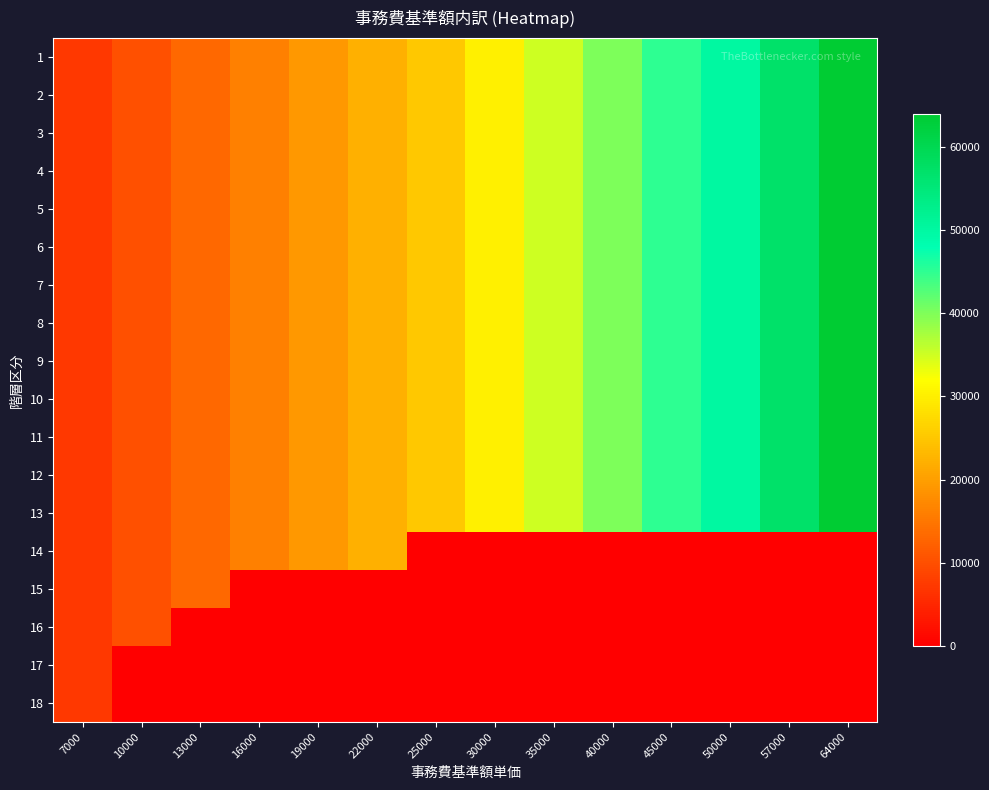

Which series has the largest total across all categories?

1